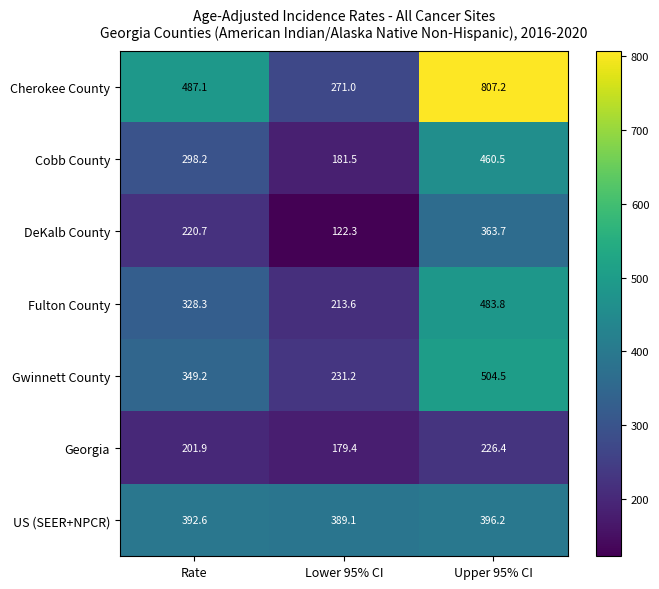

Reading left to right, list all the values displayed in this chart.

Cherokee County: Rate=487.1	Lower 95% CI=271.0	Upper 95% CI=807.2
Cobb County: Rate=298.2	Lower 95% CI=181.5	Upper 95% CI=460.5
DeKalb County: Rate=220.7	Lower 95% CI=122.3	Upper 95% CI=363.7
Fulton County: Rate=328.3	Lower 95% CI=213.6	Upper 95% CI=483.8
Gwinnett County: Rate=349.2	Lower 95% CI=231.2	Upper 95% CI=504.5
Georgia: Rate=201.9	Lower 95% CI=179.4	Upper 95% CI=226.4
US (SEER+NPCR): Rate=392.6	Lower 95% CI=389.1	Upper 95% CI=396.2